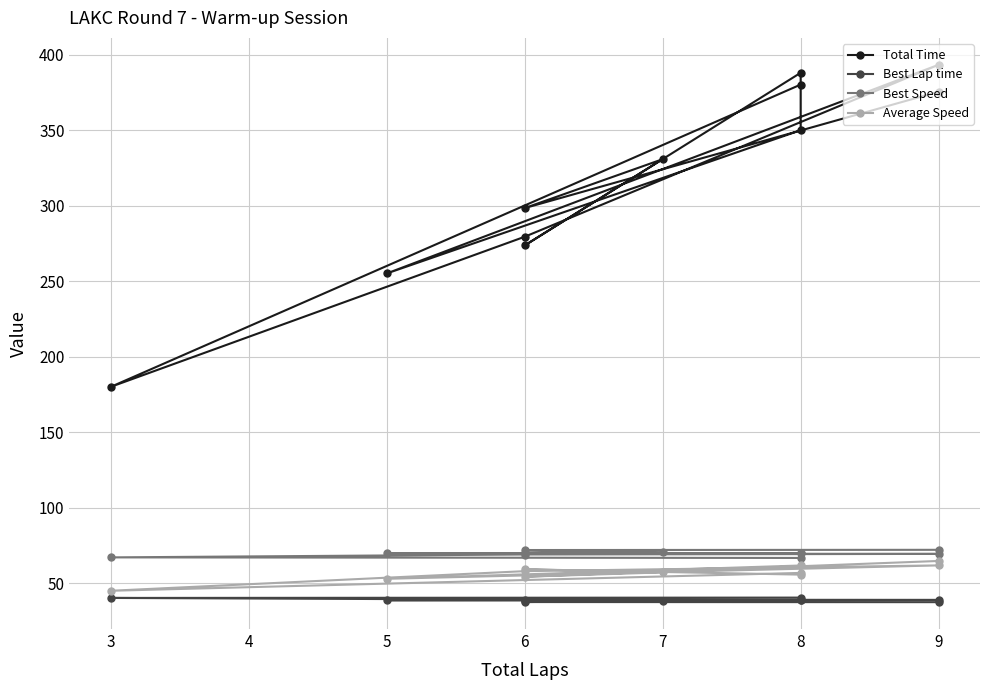

How many lines are shown in the chart?

4